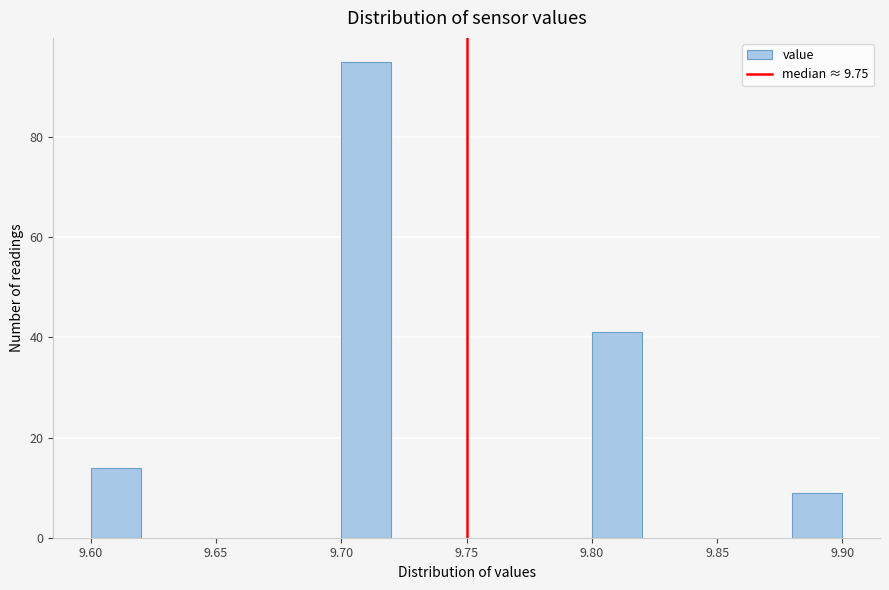

Which range on the x-axis has the tallest bar?

9.70 to 9.72